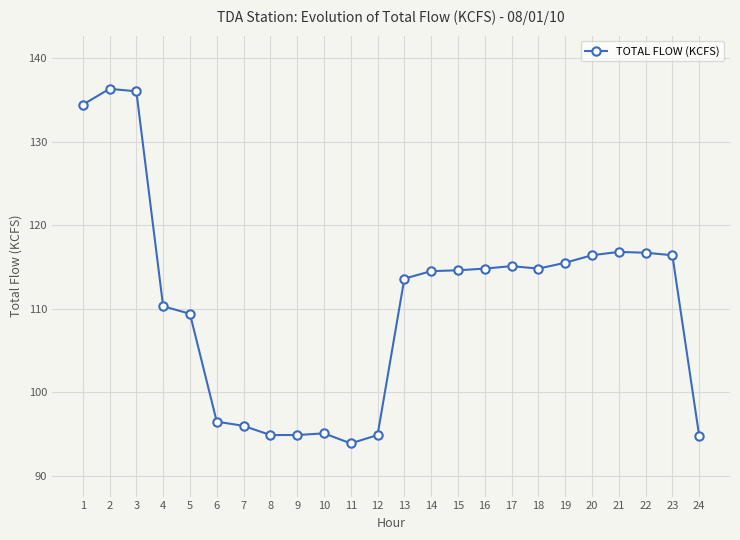

What is the difference between the values at 12 and 6?

1.6